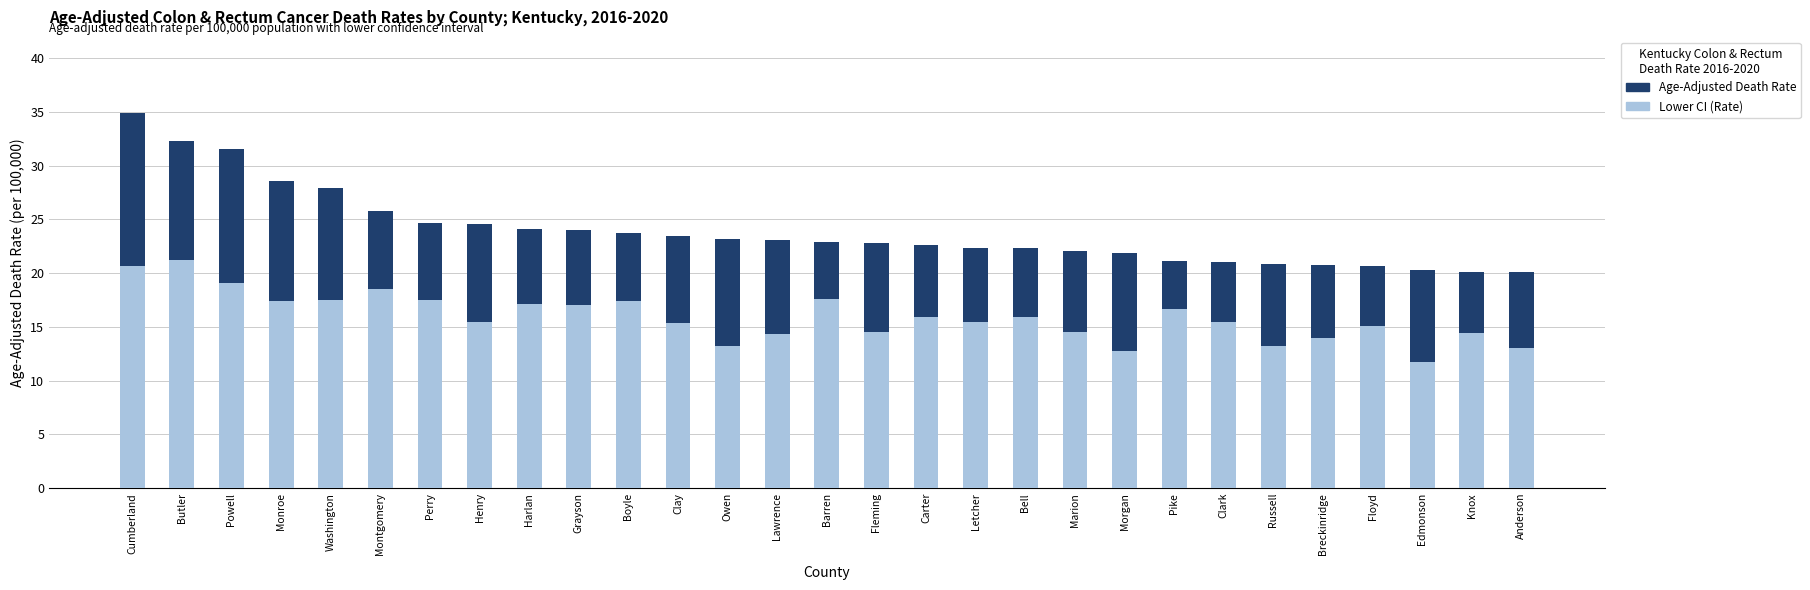

What value does the Lower CI (Rate) series have at Fleming?

14.5